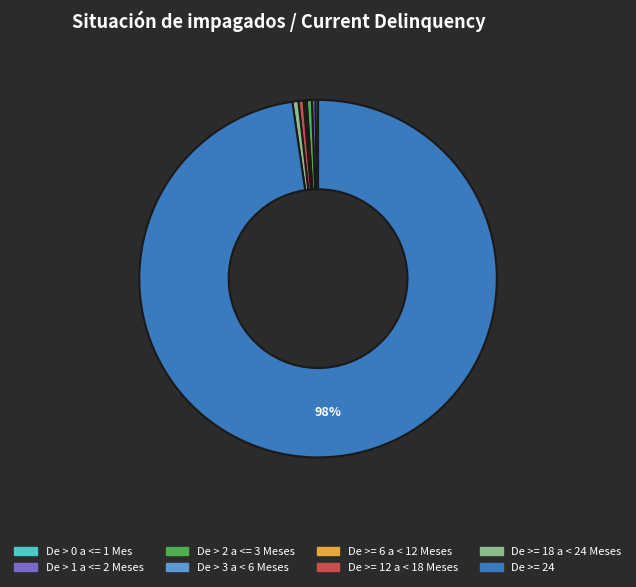

Which category has the biggest portion of the pie?

De >= 24